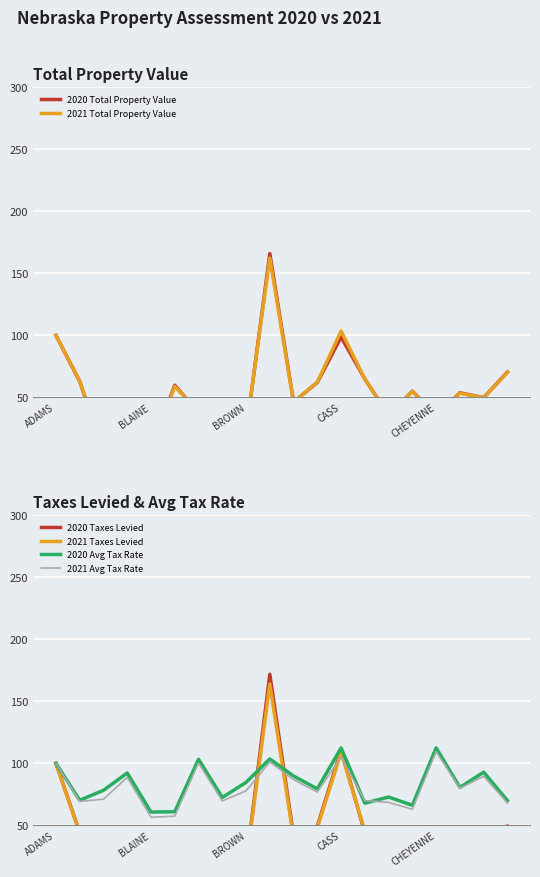

How many lines are shown in the chart?

6